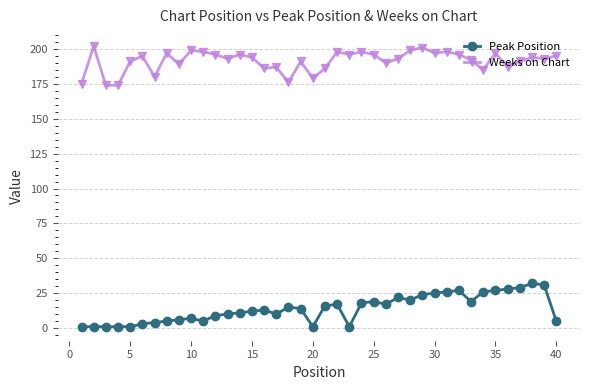

True or false: Peak Position and Weeks on Chart cross at least once.

False